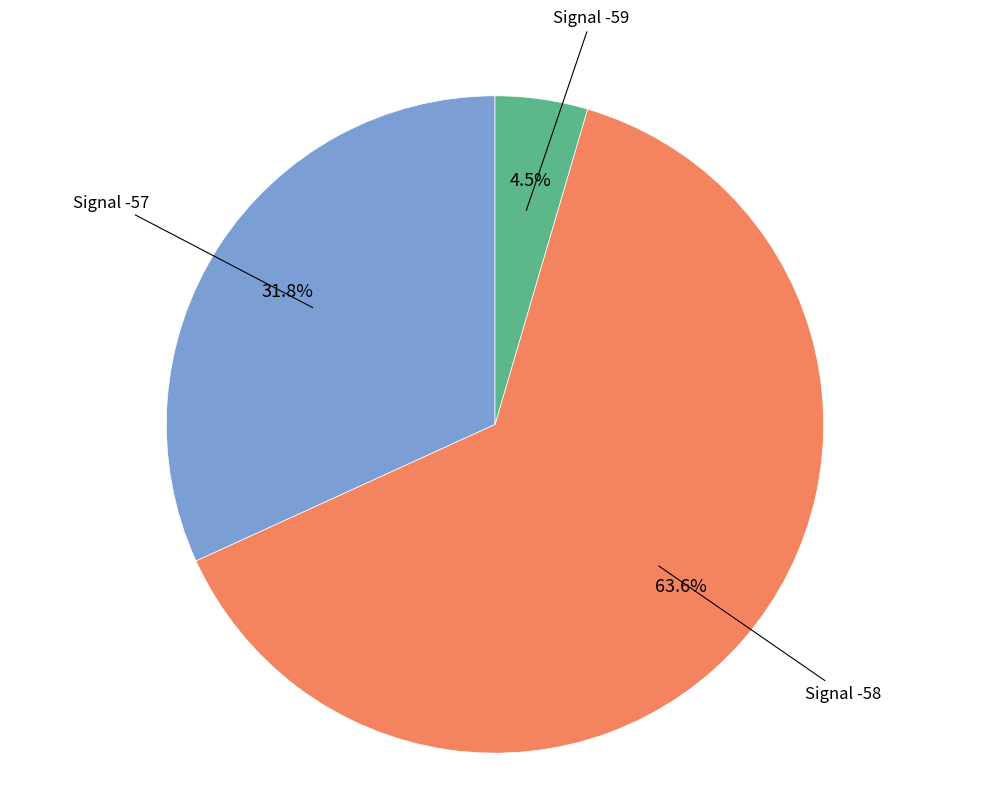

Does any single category account for the majority?

Yes